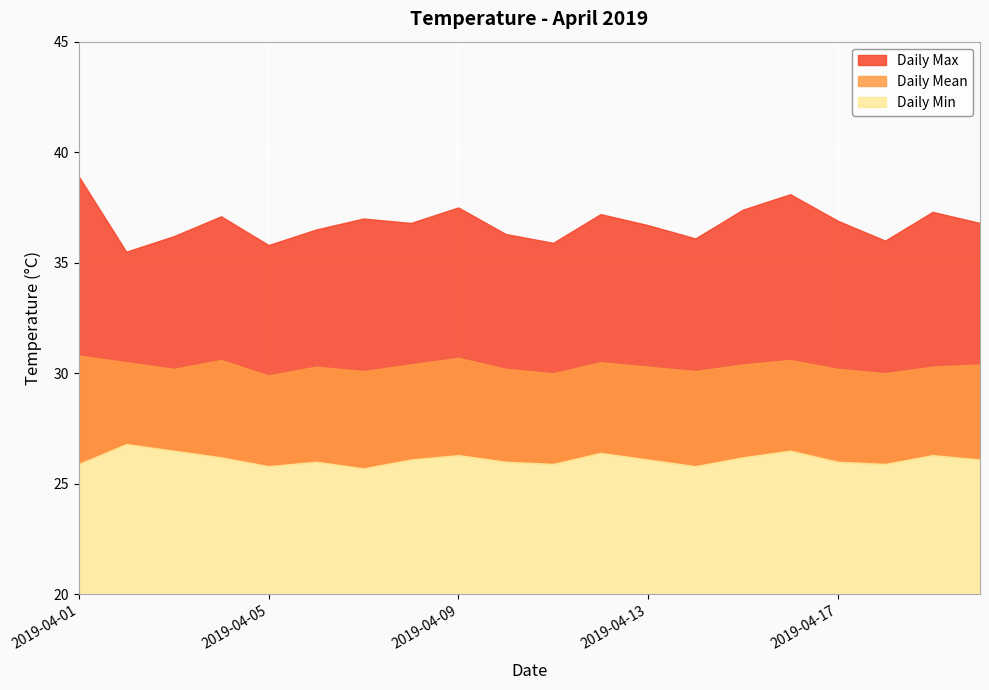

The value of Daily Max at 2019-04-19 is 37.3. True or false?

True